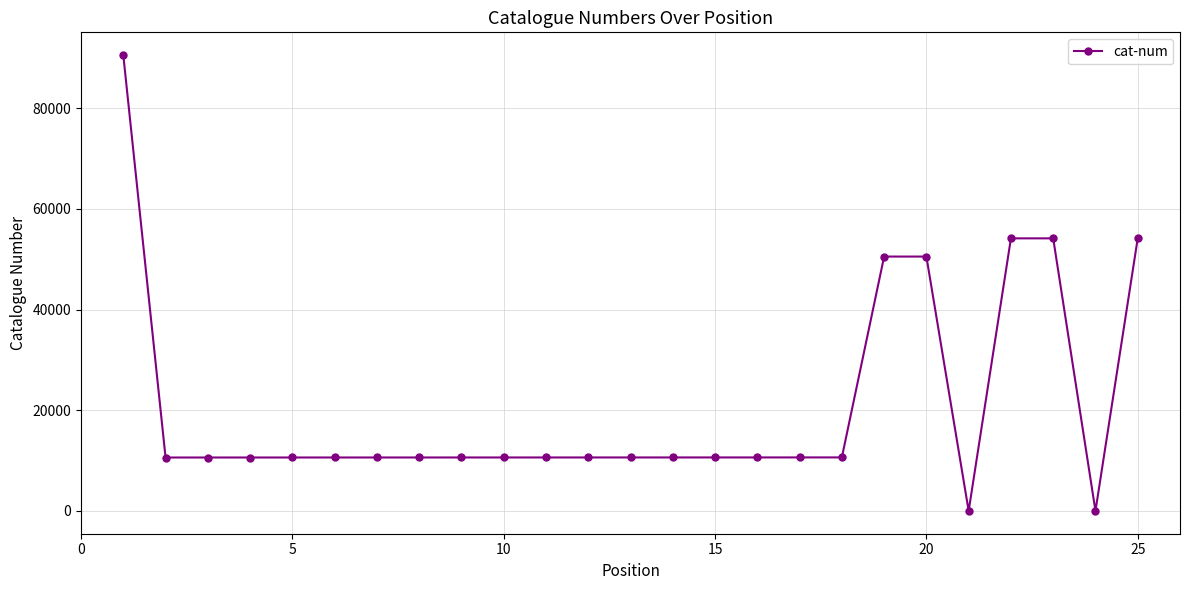

What is the difference between the maximum and minimum values?

90528